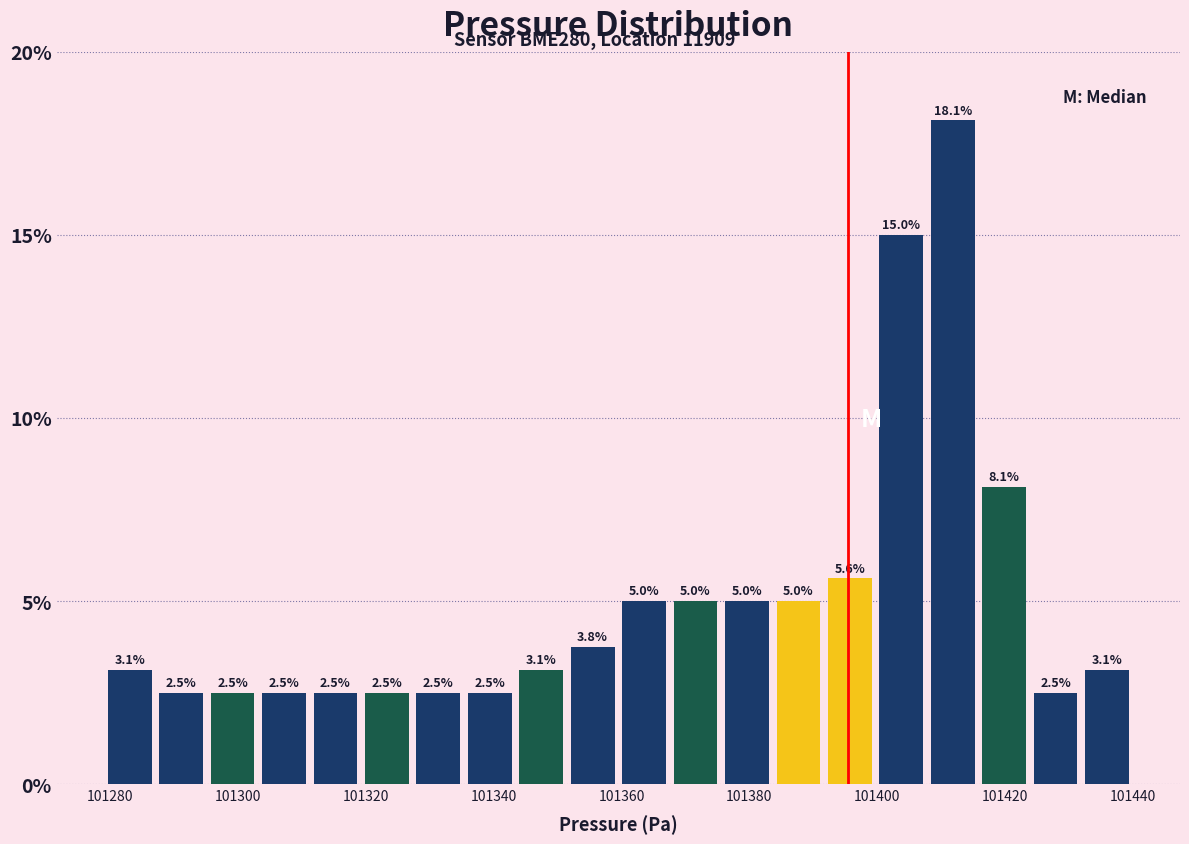

Which range on the x-axis has the tallest bar?

101408 to 101416